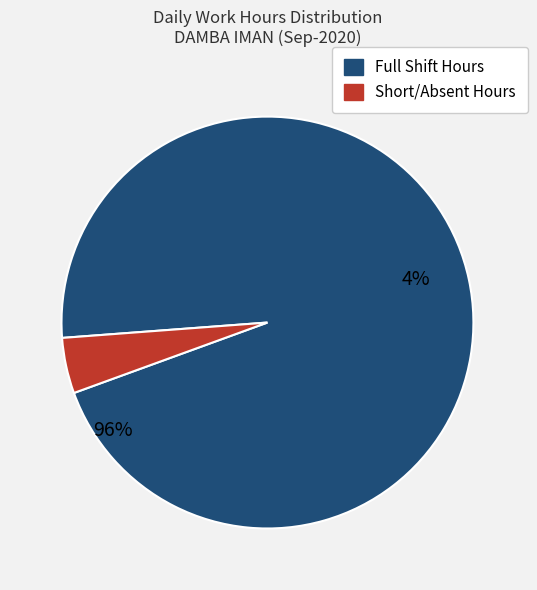

How much of the chart is everything except 5?

95.0%